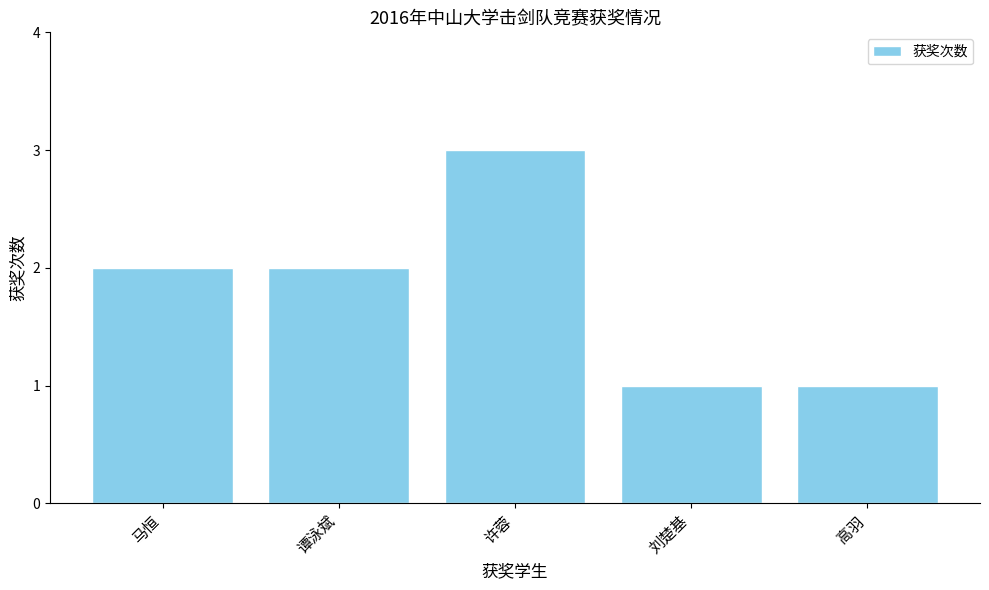

Which category has the highest value across all series?

许蓉